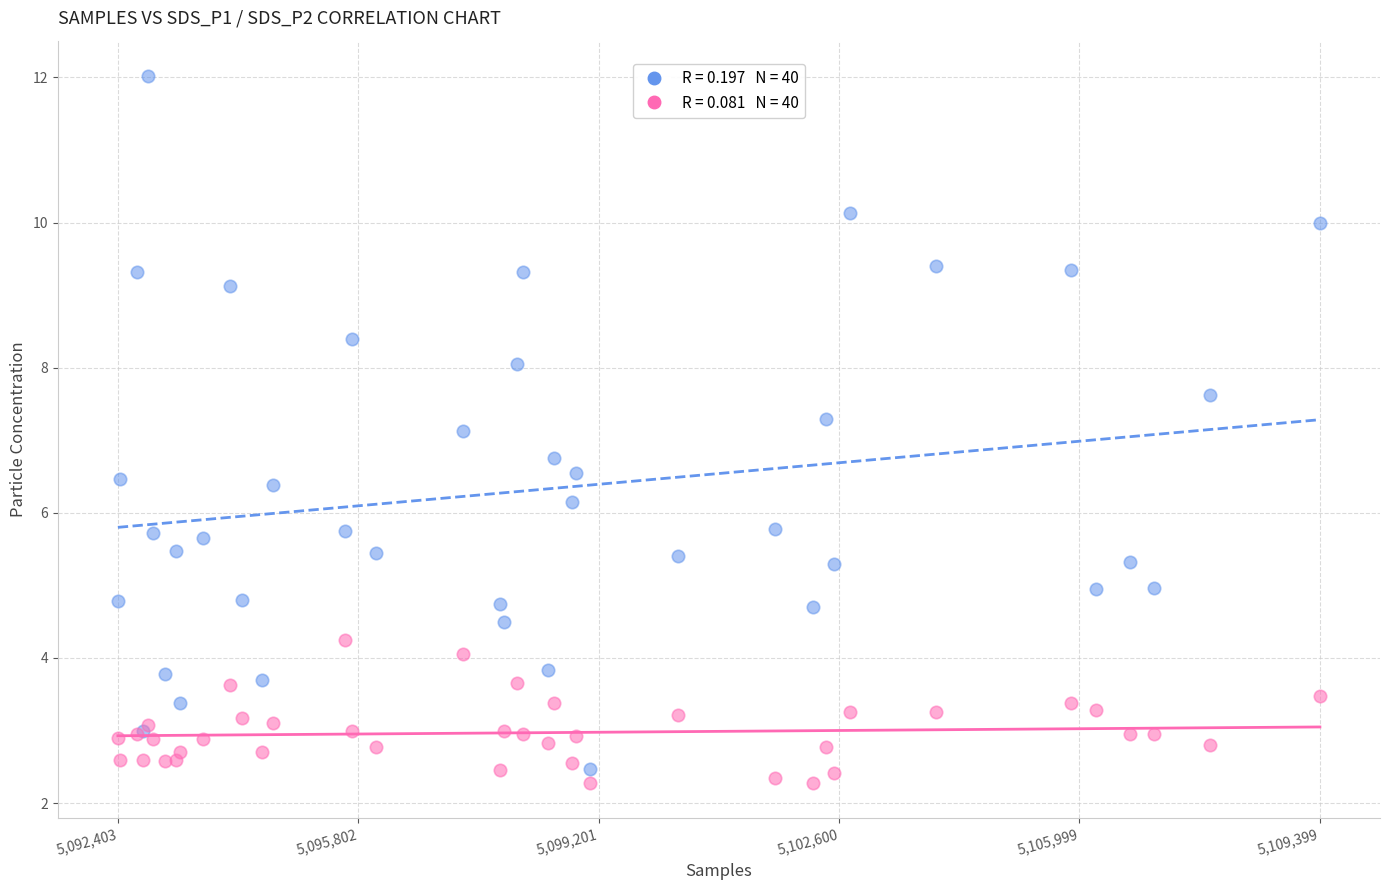

Across all series, what Y value is closest to 7?

7.1